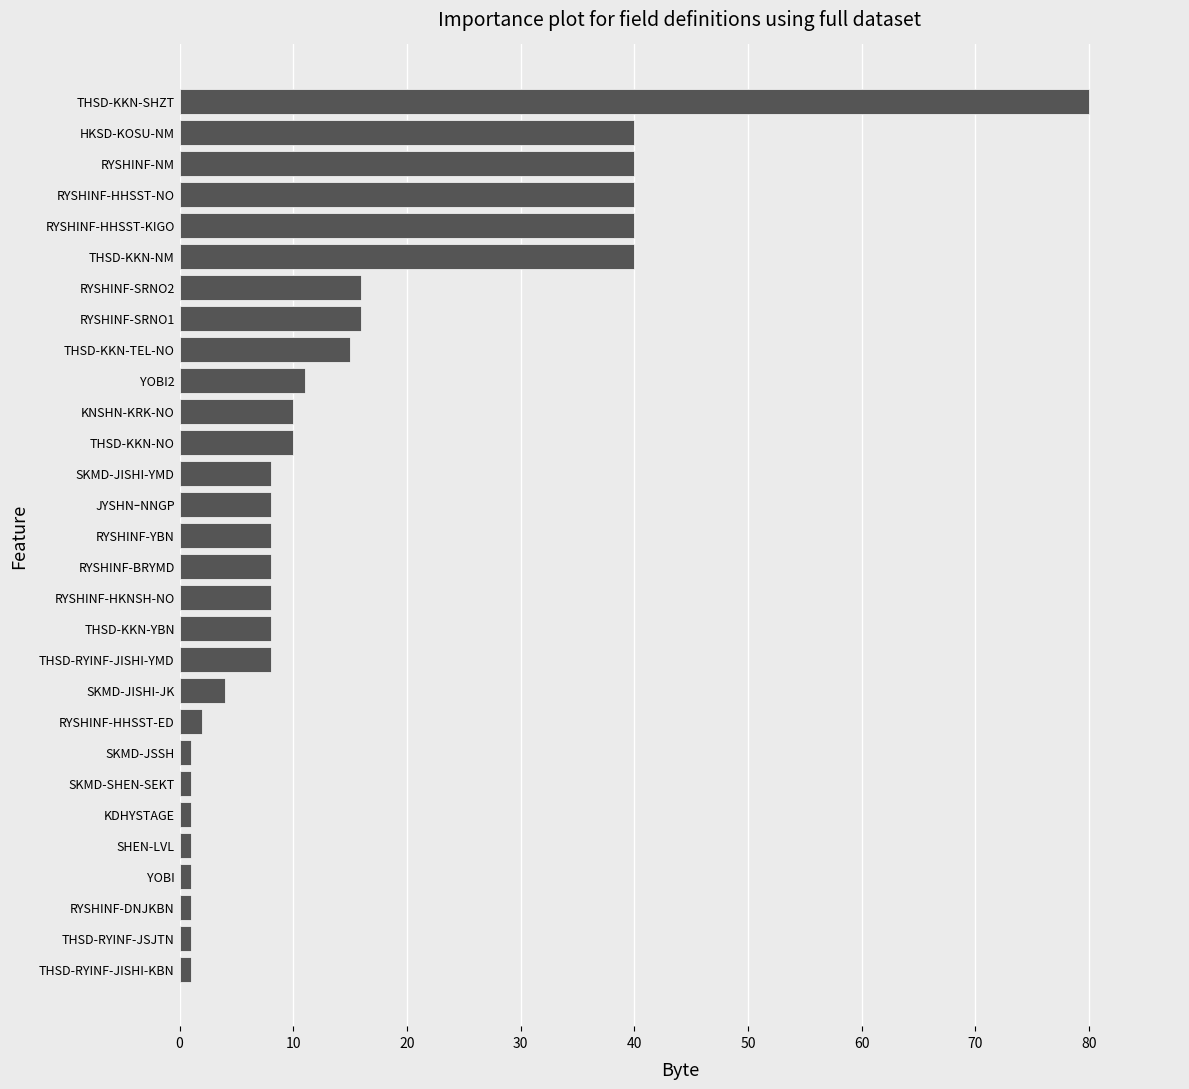

Reading bottom to top, transcribe all the data shown in this chart.

THSD-RYINF-JISHI-KBN=1	THSD-RYINF-JSJTN=1	RYSHINF-DNJKBN=1	YOBI=1	SHEN-LVL=1	KDHYSTAGE=1	SKMD-SHEN-SEKT=1	SKMD-JSSH=1	RYSHINF-HHSST-ED=2	SKMD-JISHI-JK=4	THSD-RYINF-JISHI-YMD=8	THSD-KKN-YBN=8	RYSHINF-HKNSH-NO=8	RYSHINF-BRYMD=8	RYSHINF-YBN=8	JYSHNｰNNGP=8	SKMD-JISHI-YMD=8	THSD-KKN-NO=10	KNSHN-KRK-NO=10	YOBI2=11	THSD-KKN-TEL-NO=15	RYSHINF-SRNO1=16	RYSHINF-SRNO2=16	THSD-KKN-NM=40	RYSHINF-HHSST-KIGO=40	RYSHINF-HHSST-NO=40	RYSHINF-NM=40	HKSD-KOSU-NM=40	THSD-KKN-SHZT=80